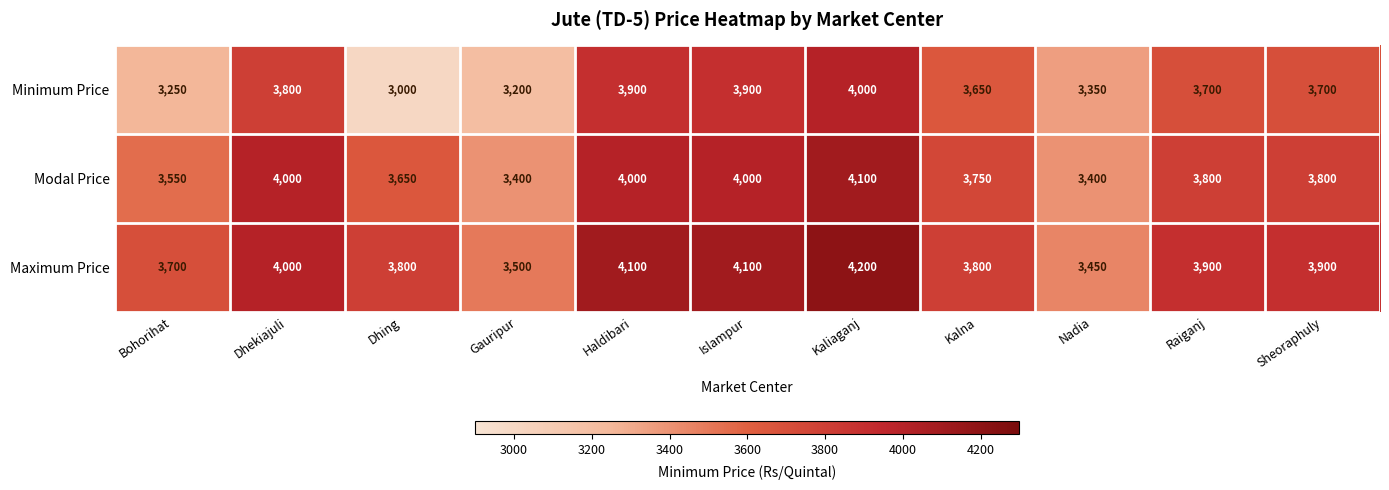

What is the average value of the Modal Price series?

3768